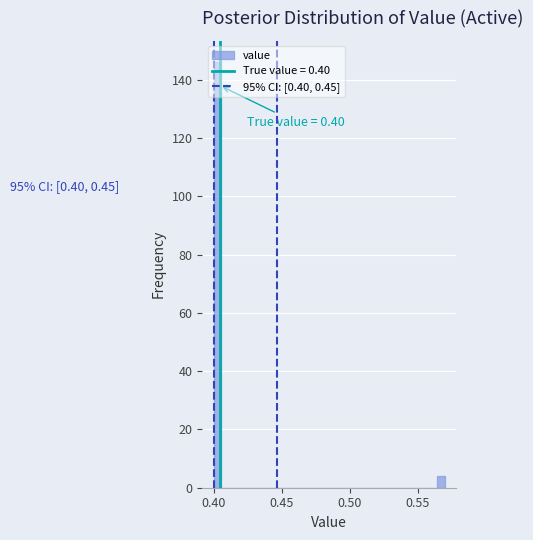

Read against the x-axis, roughly where is the centre of the tallest bar?

0.405